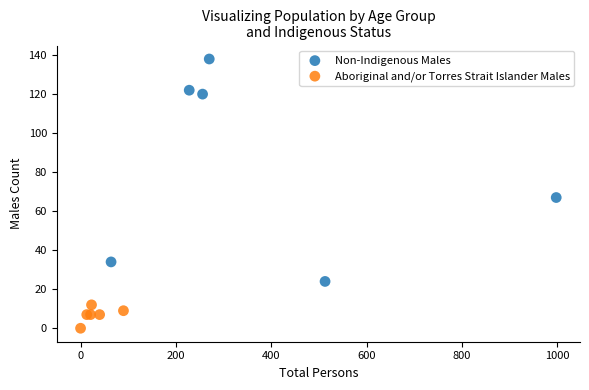

What are all the series names shown in the legend?

Non-Indigenous Males, Aboriginal and/or Torres Strait Islander Males